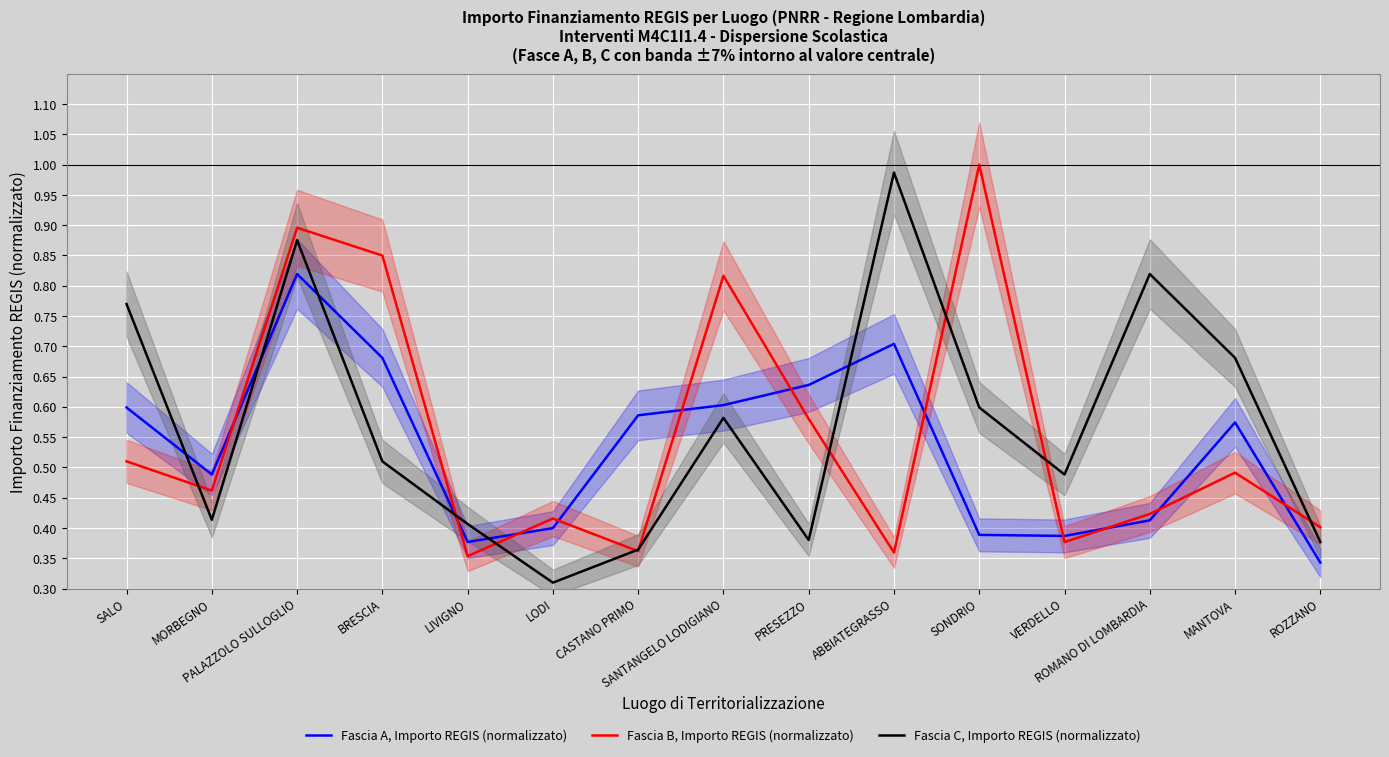

How many lines are shown in the chart?

3